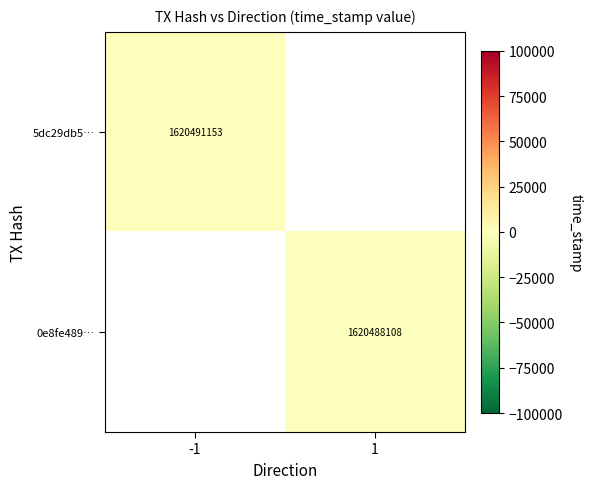

The value of 0e8fe489… at 1 is 768098558.1. True or false?

False